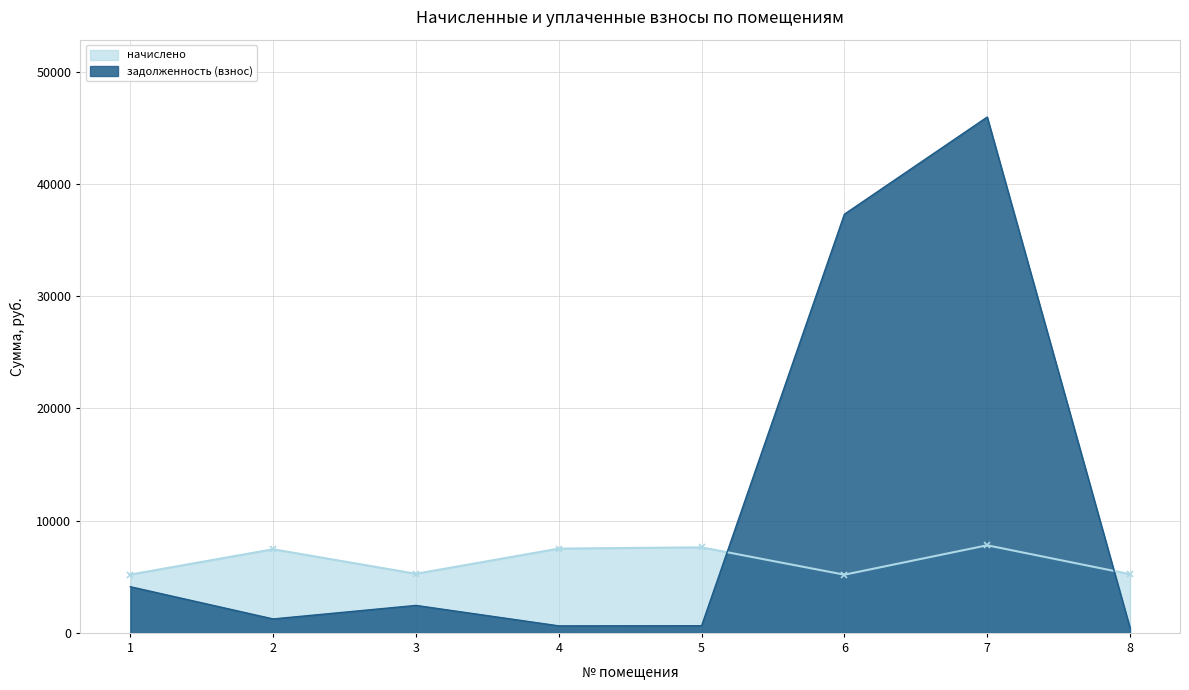

What value does the задолженность (взнос) series have at 7?

45949.4